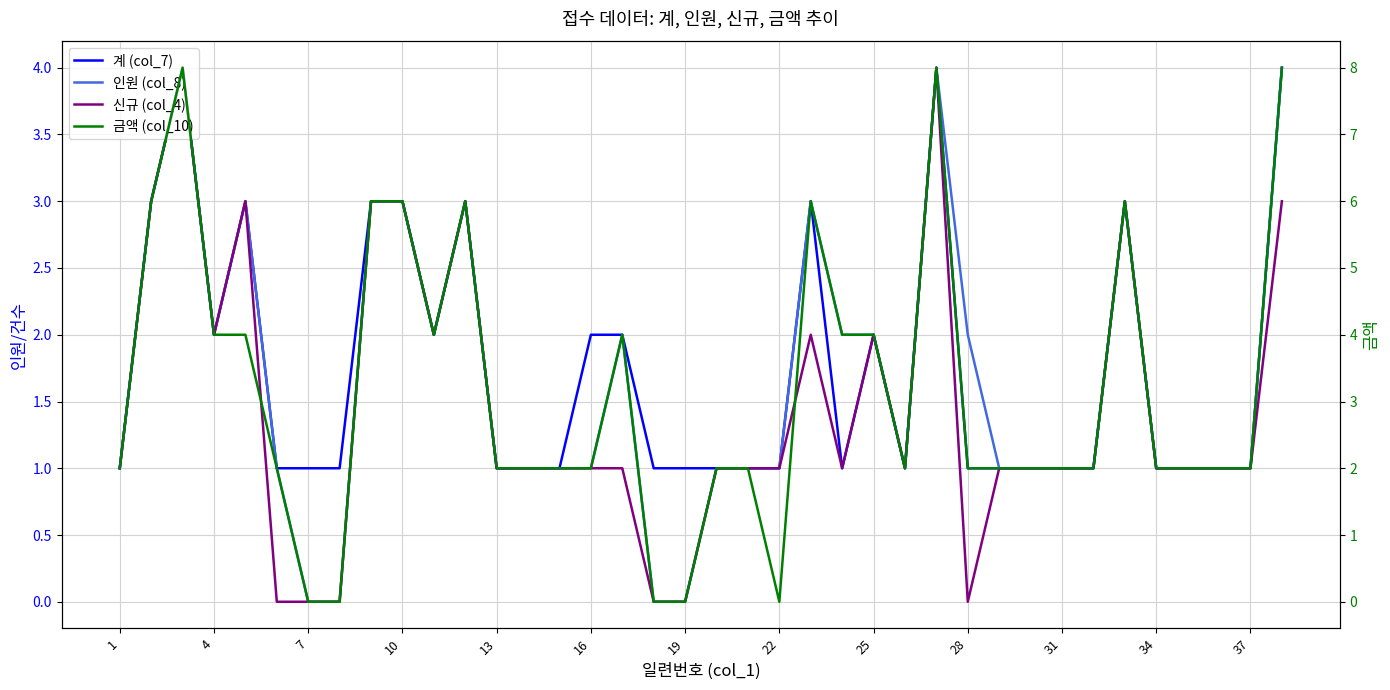

Between 28 and 31, which series saw the biggest shift?

인원 (col_8)